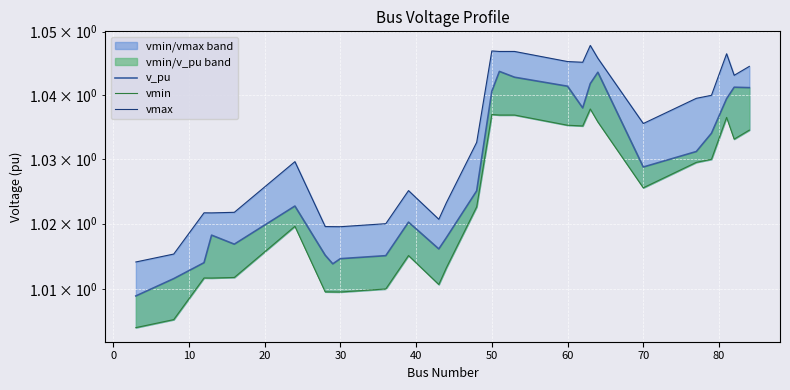

Is the value of vmin at −10 greater than the value of vmax at 50?

No